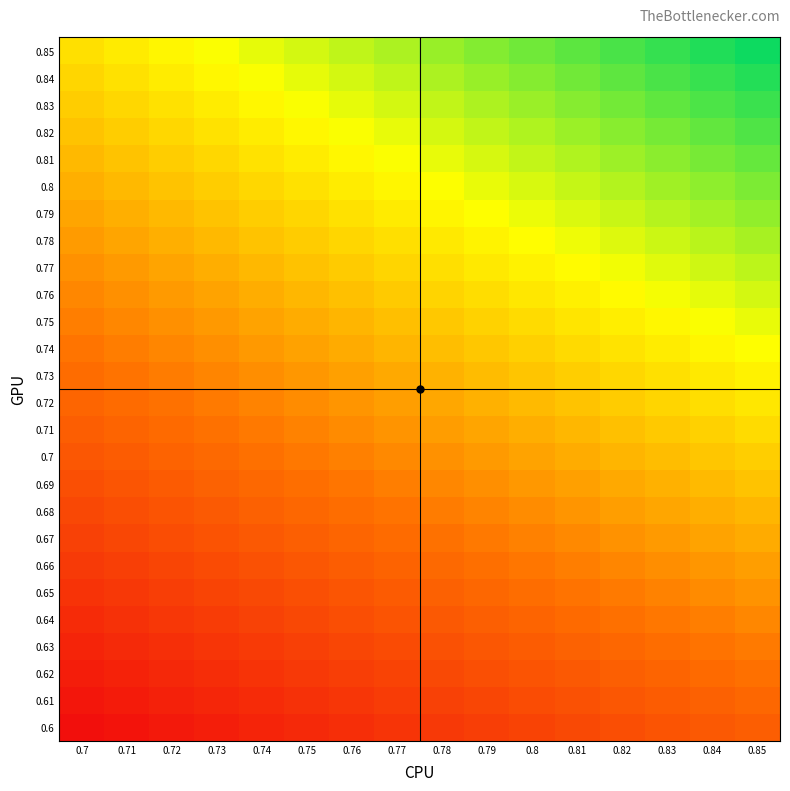

What is the greatest value displayed?

62.5